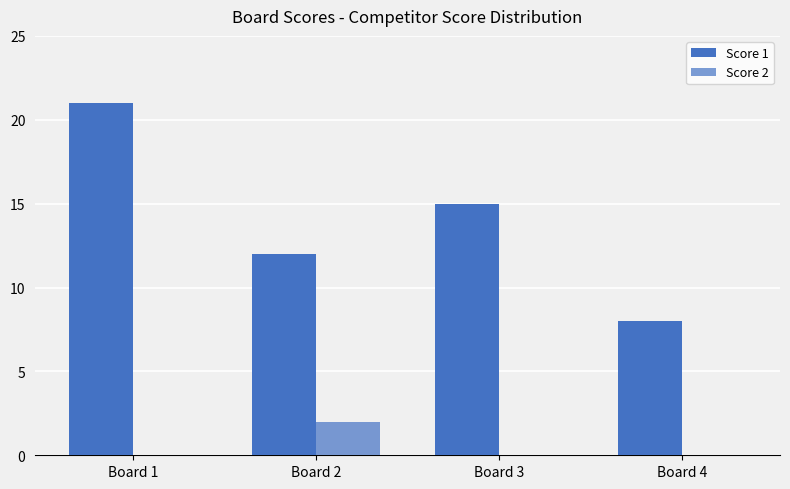

What is the difference between the highest and lowest values at Board 2?

10